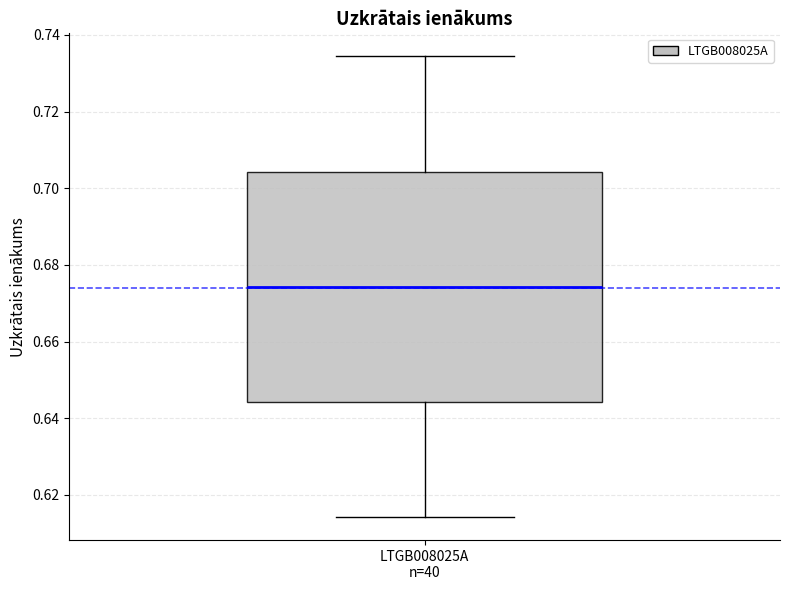

Transcribe this box plot: give where the median line is, the range the box spans, and where the two whiskers end, as read against the y-axis. The values are not printed on the chart, so give them approximately, as read against the axis.

median 0.674, box 0.644 to 0.704, whiskers 0.614 to 0.734